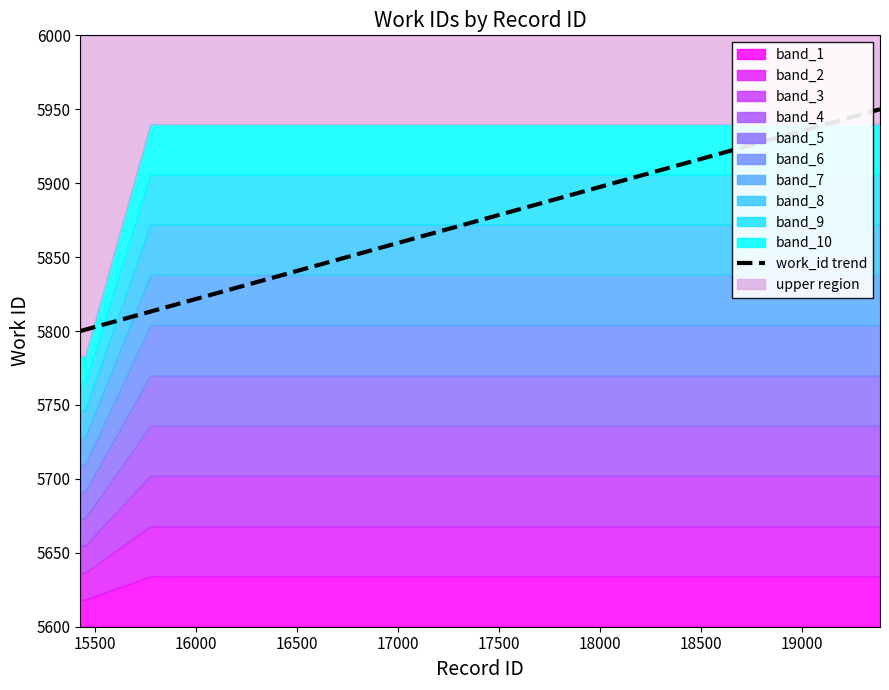

What is the lowest value of the work_id trend series?

5800.0